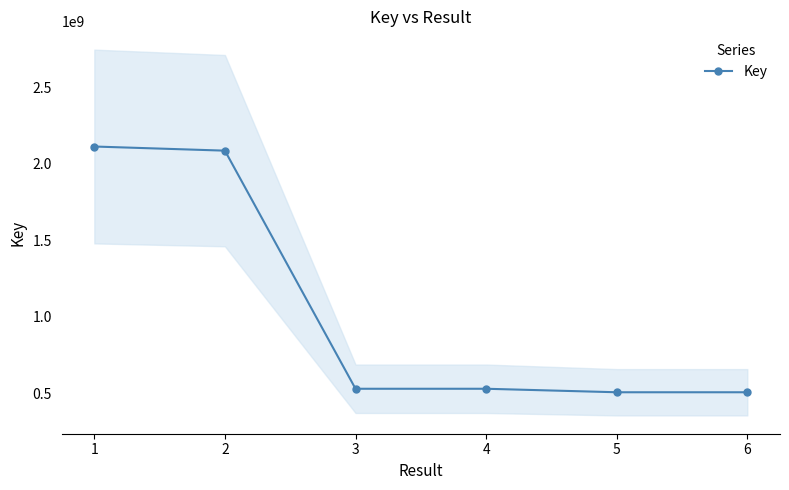

The value of Key at 6 is 505004160. True or false?

True